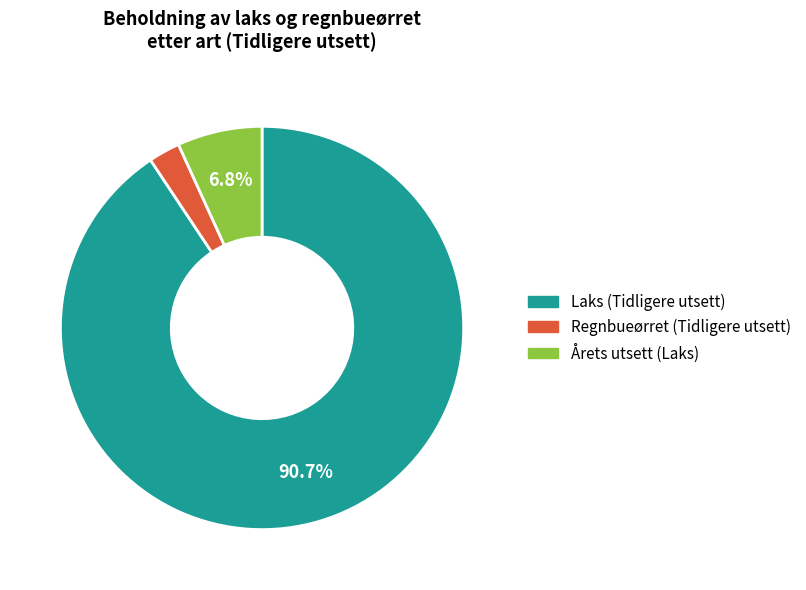

Is there a majority slice in this chart?

Yes